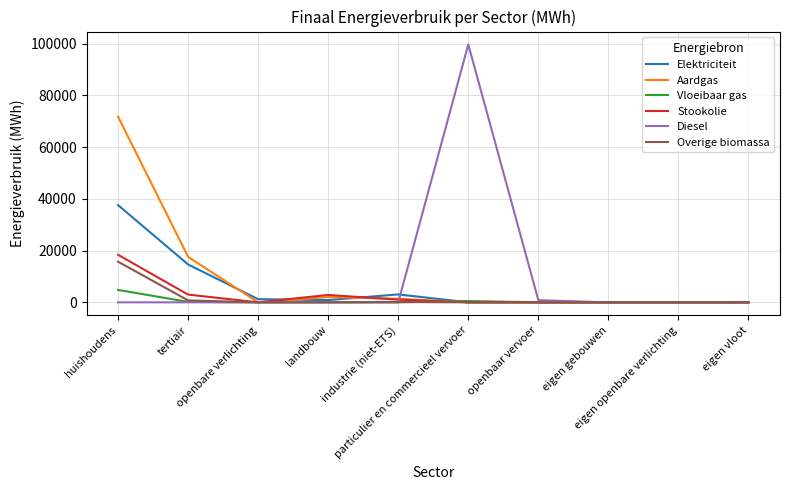

At which category does Stookolie reach its first local peak?

landbouw